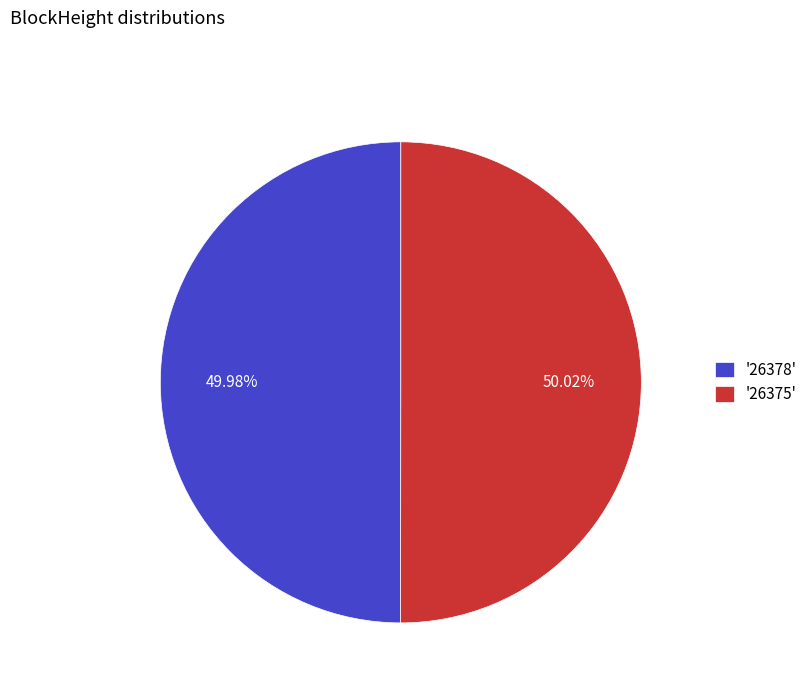

Do '26378' and '26375' together represent more than half of the pie?

Yes